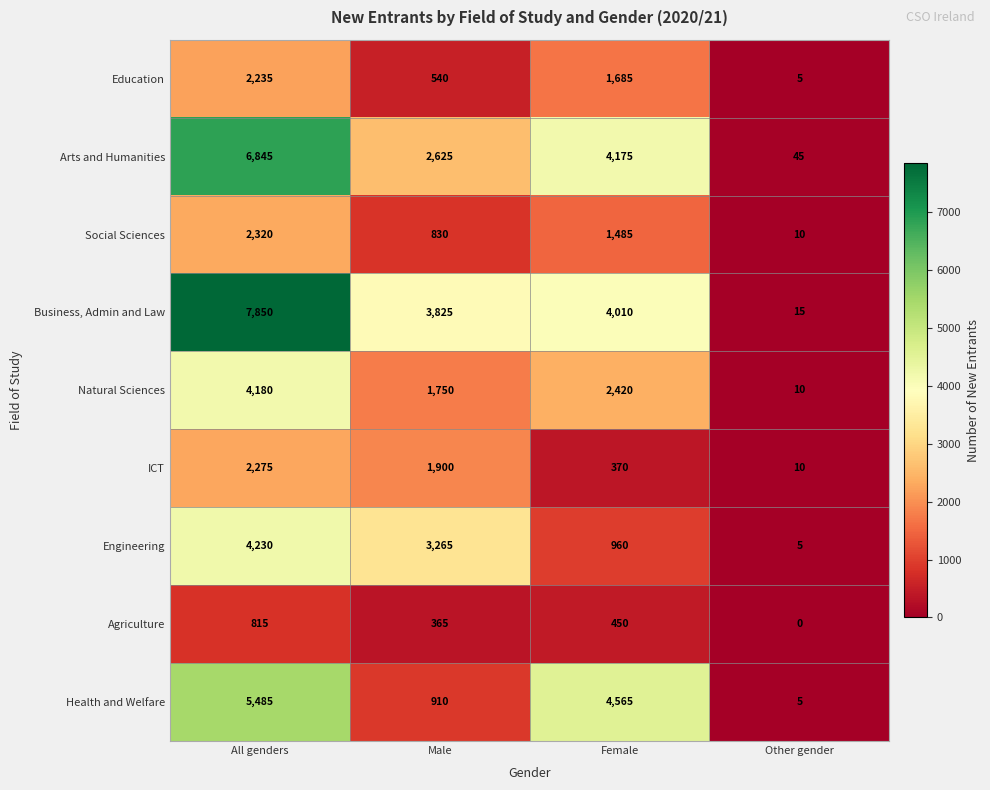

What is the total value across all series at Other gender?

105